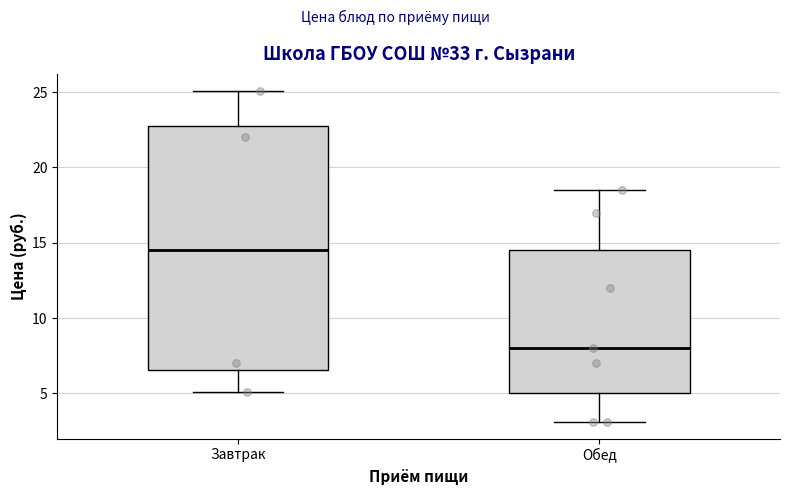

Which box's median line is the highest?

Завтрак